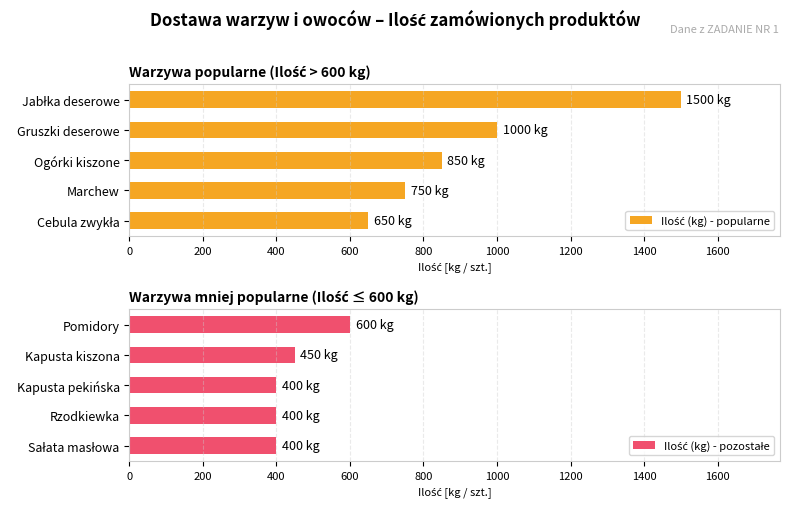

What is the value of the Ilość (kg) - pozostałe bar at the 5th from the left?

400